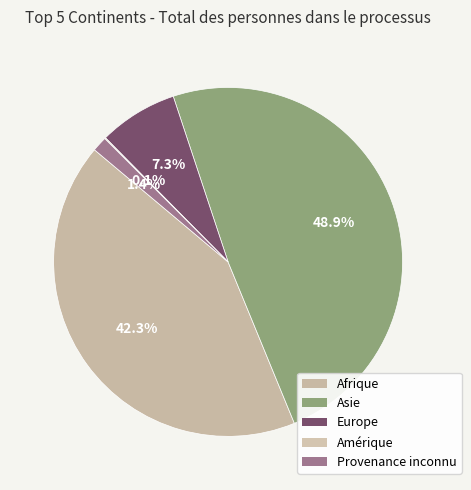

What is the ratio of the value at Provenance inconnu to the value at Europe?

0.2